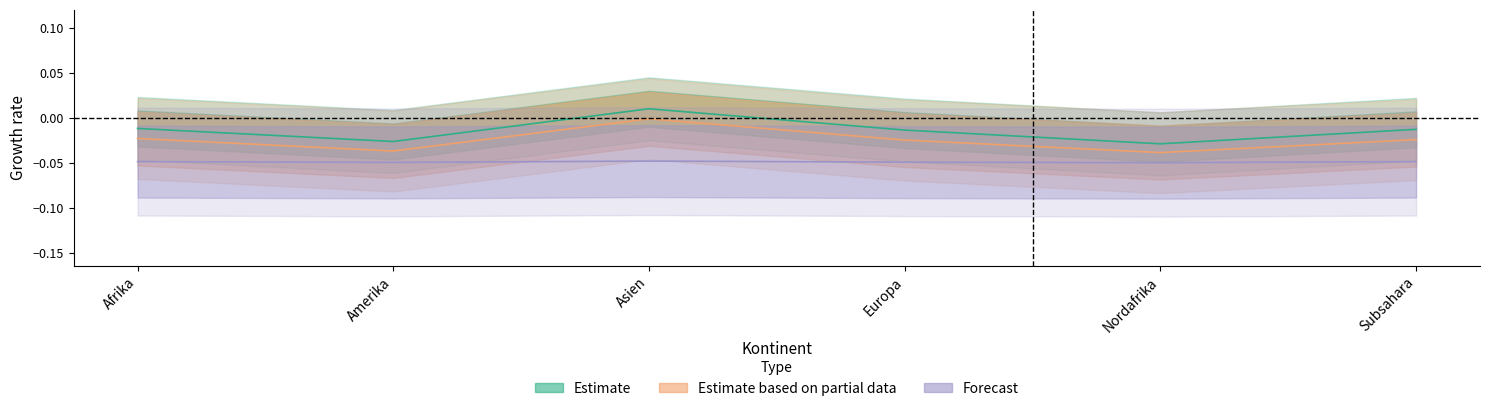

List the series in order of their peak value, lowest first.

Forecast, Estimate based on partial data, Estimate